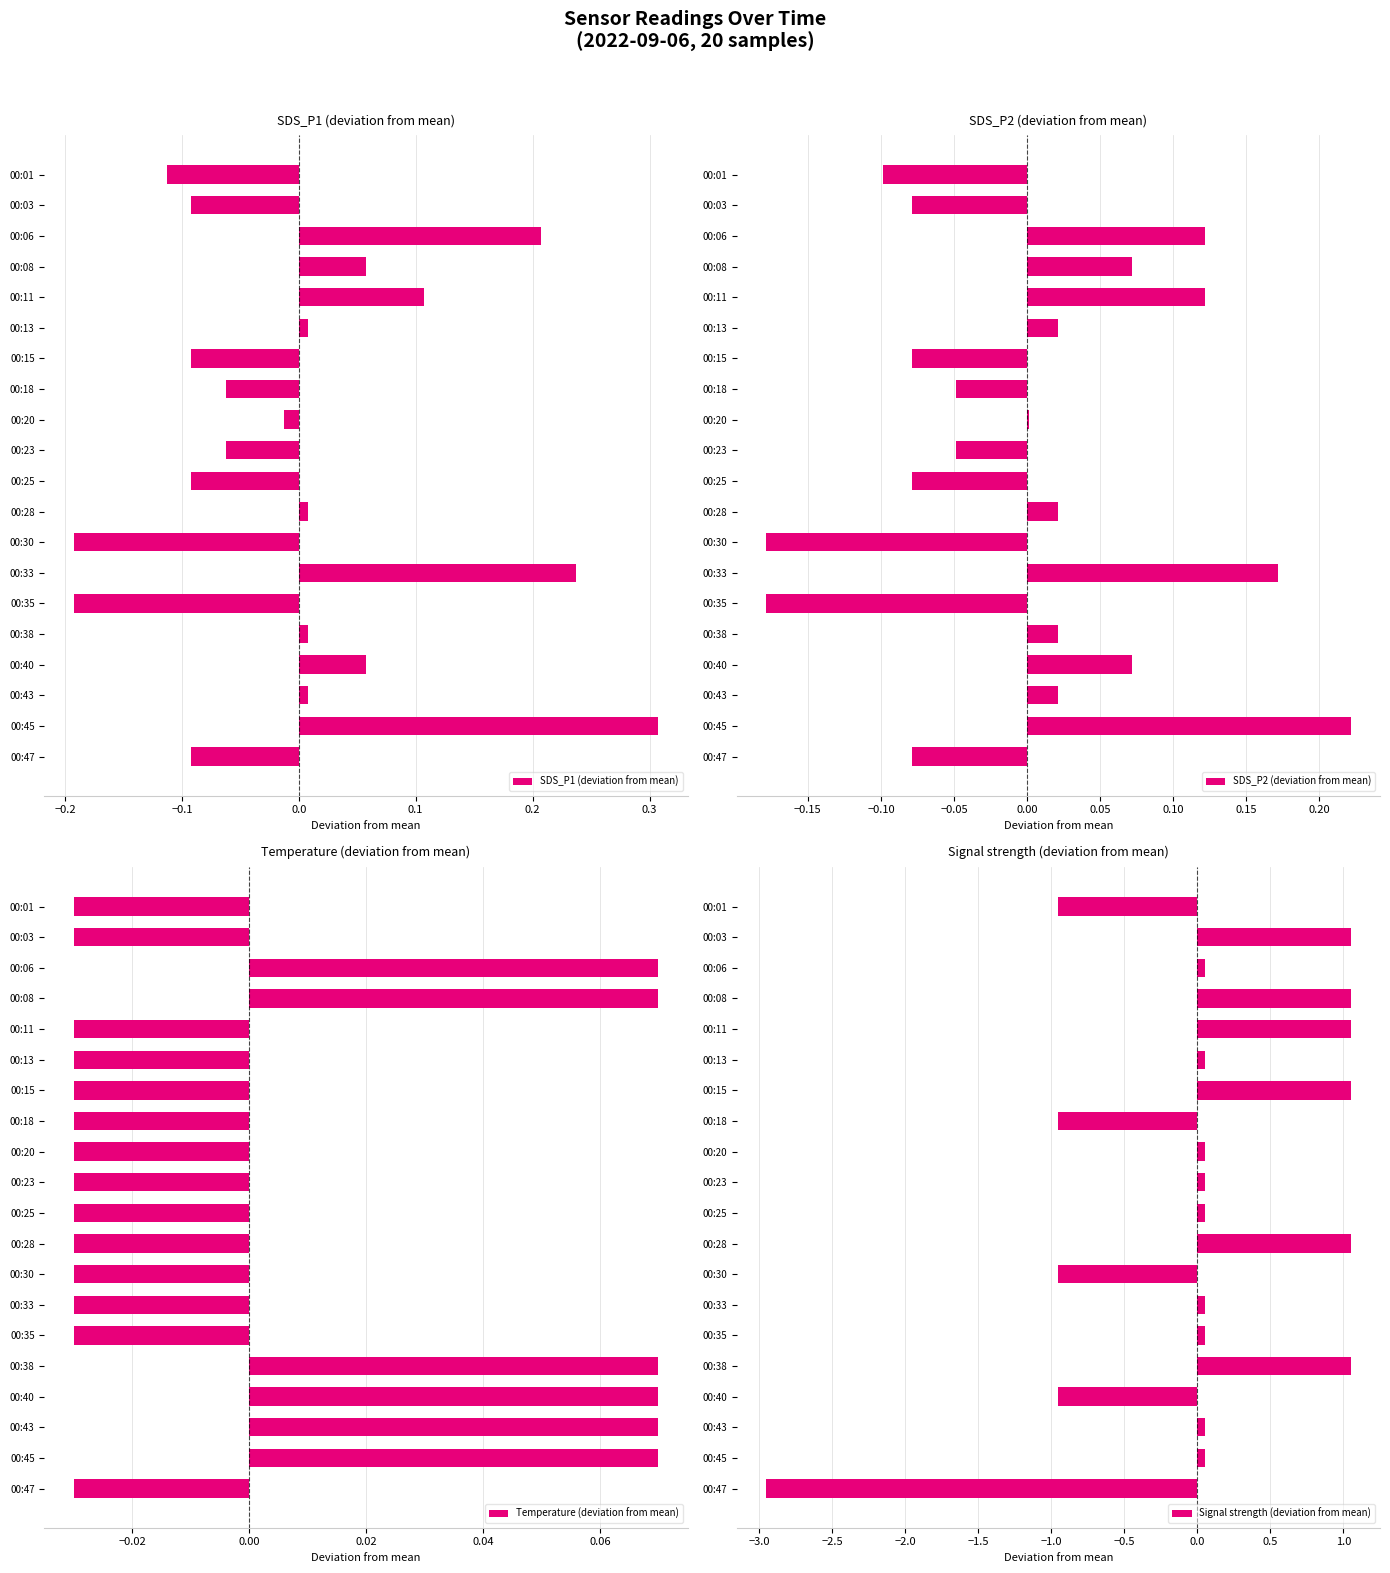

How many data points in SDS_P2 (deviation from mean) are above 0?

11